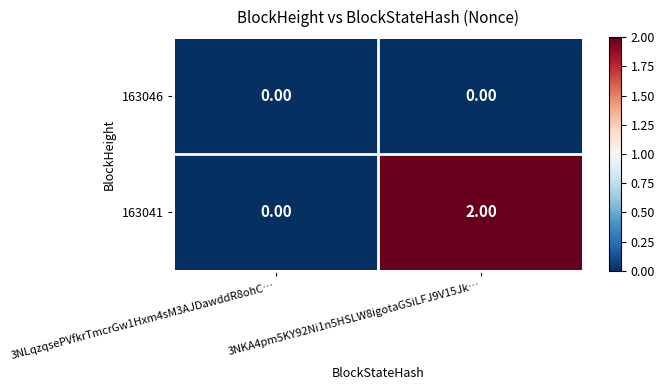

How many distinct data groups are displayed?

2